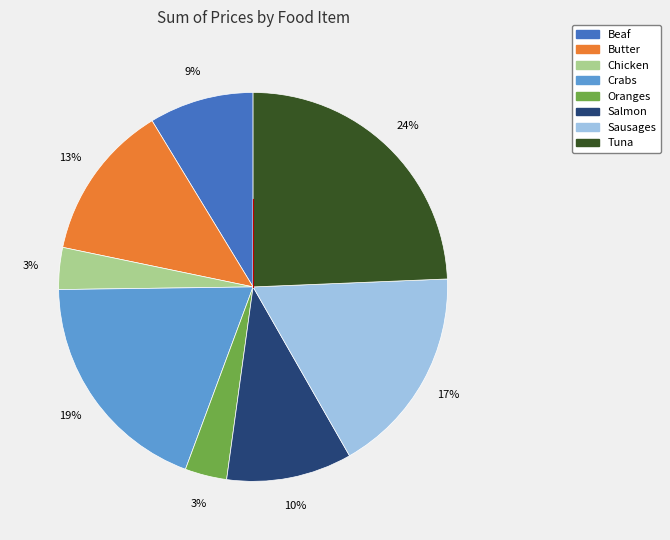

Does any single category account for the majority?

No